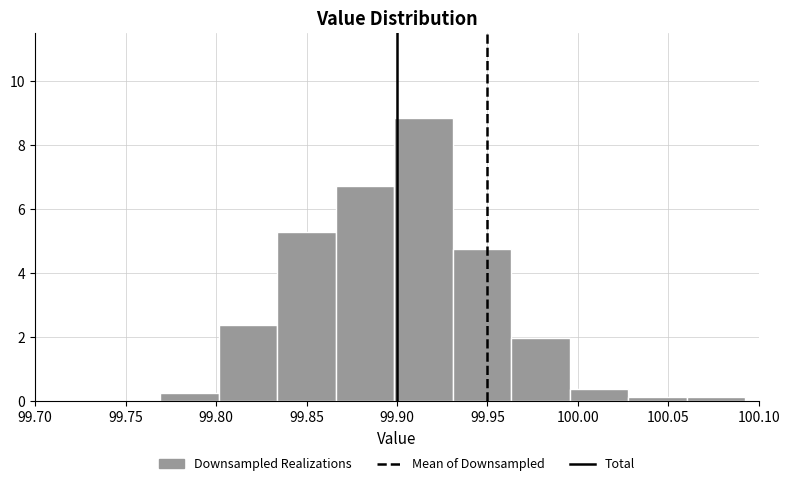

Which range on the x-axis has the tallest bar?

99.900 to 99.930